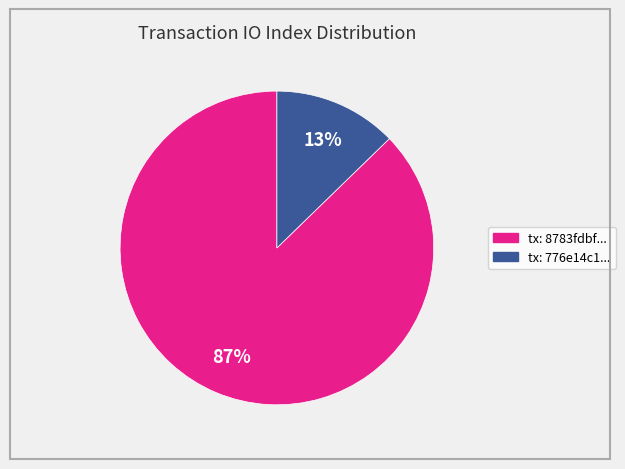

To the nearest percent, what is the average slice percentage?

50%